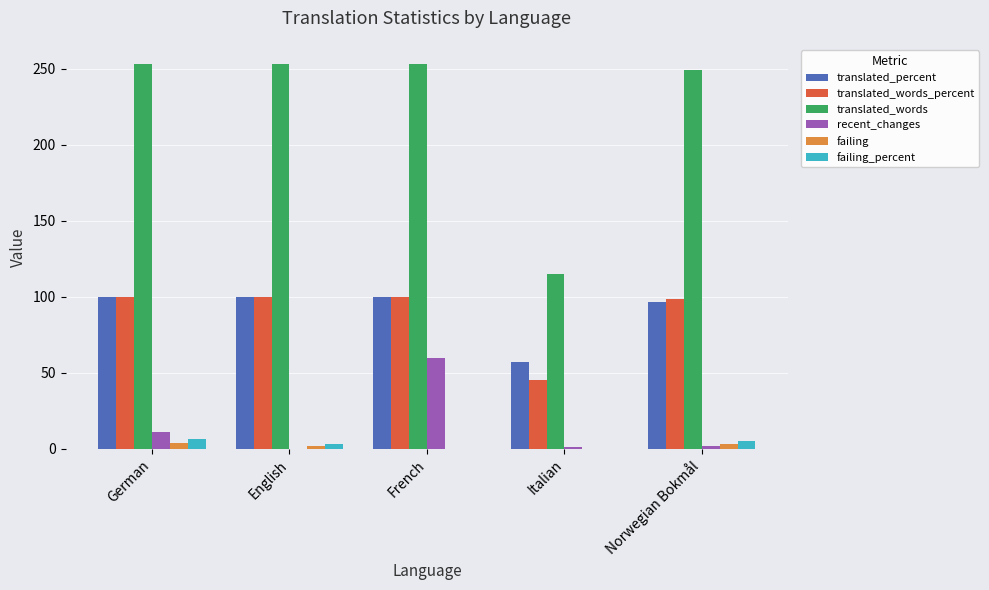

How many series are shown in this chart?

6